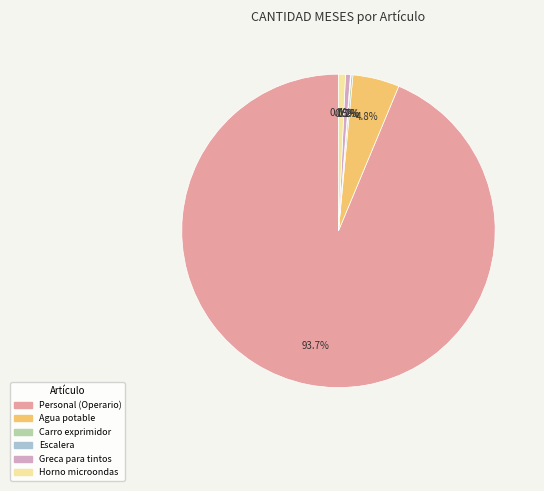

Which has a higher value, Horno microondas or Agua potable?

Agua potable